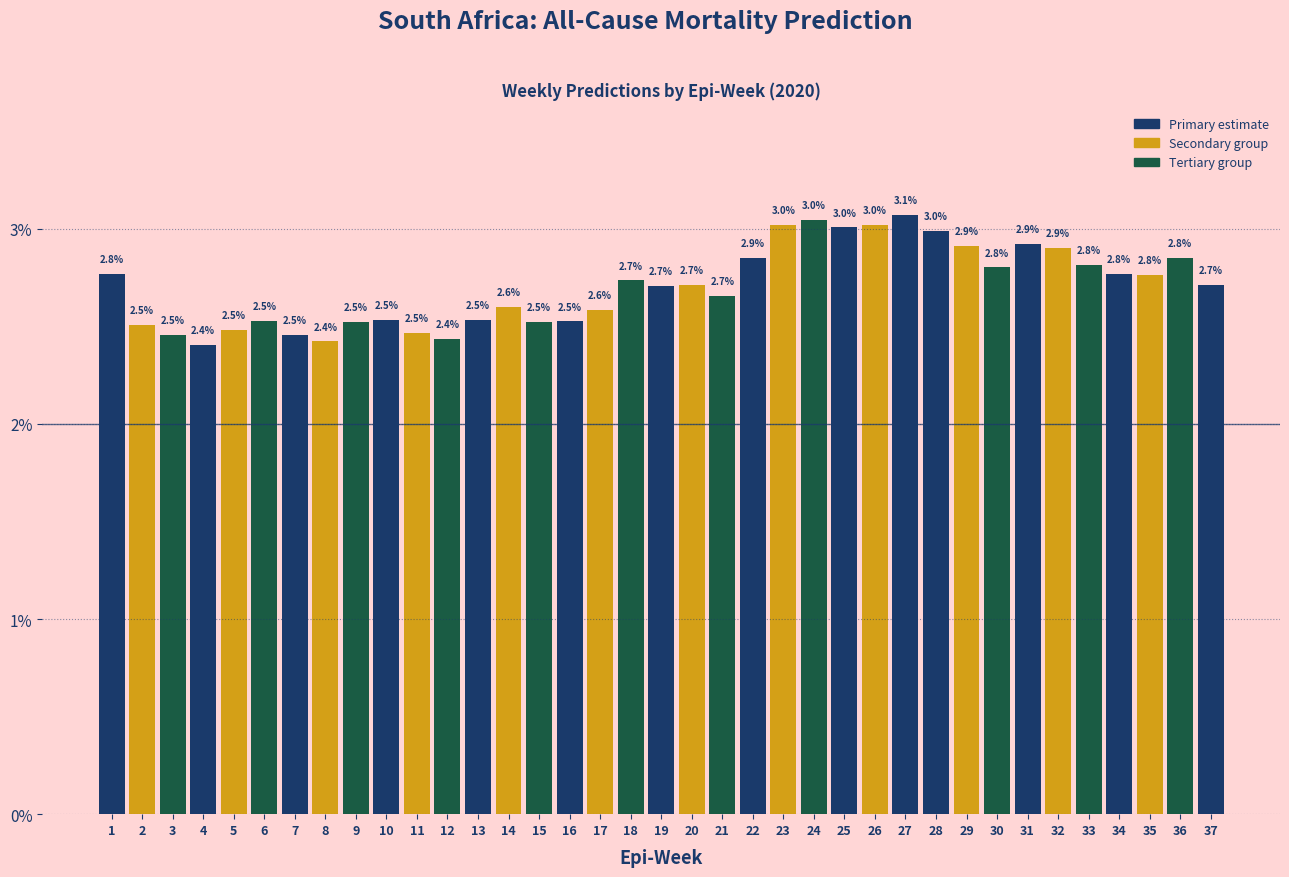

Reading left to right, extract all data points from this chart.

2.8	2.5	2.5	2.4	2.5	2.5	2.5	2.4	2.5	2.5	2.5	2.4	2.5	2.6	2.5	2.5	2.6	2.7	2.7	2.7	2.7	2.9	3.0	3.0	3.0	3.0	3.1	3.0	2.9	2.8	2.9	2.9	2.8	2.8	2.8	2.8	2.7